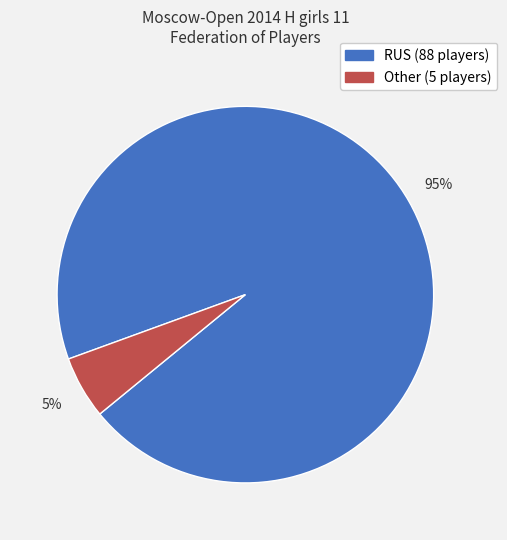

Rank the categories by value from lowest to highest.

Other, RUS